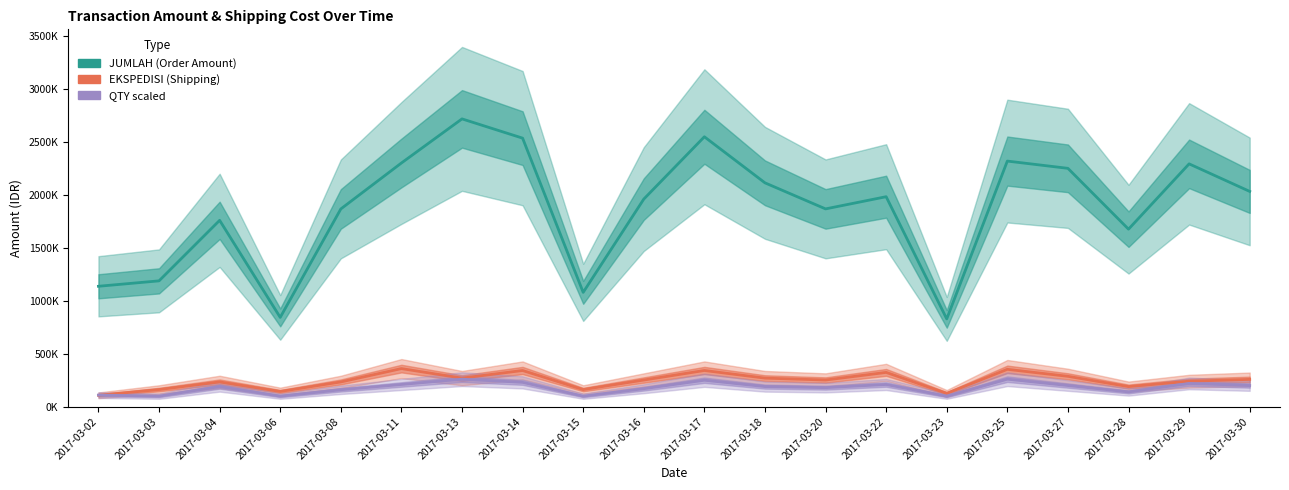

Which category has the lowest value in the EKSPEDISI series?

2017-03-02